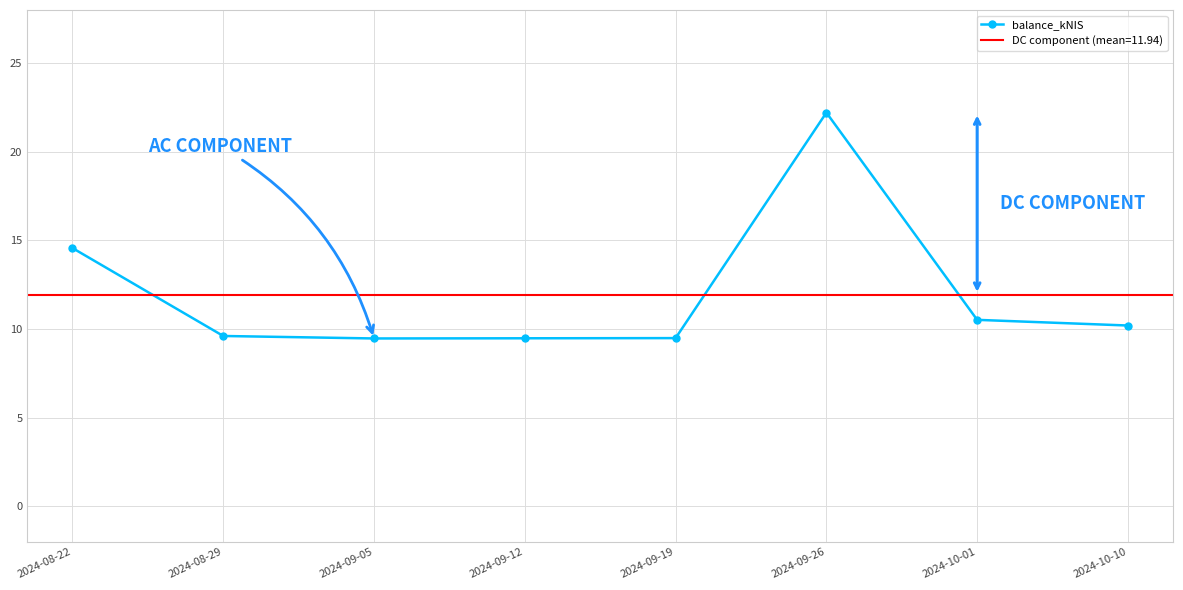

How many interior local peaks (higher than both neighbors) does the data have?

1